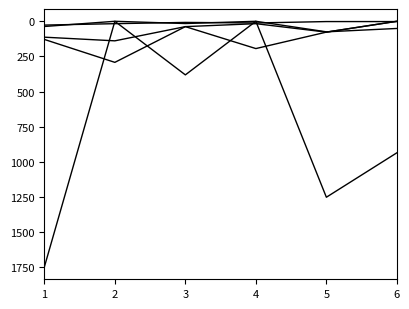

How many lines are shown in the chart?

5